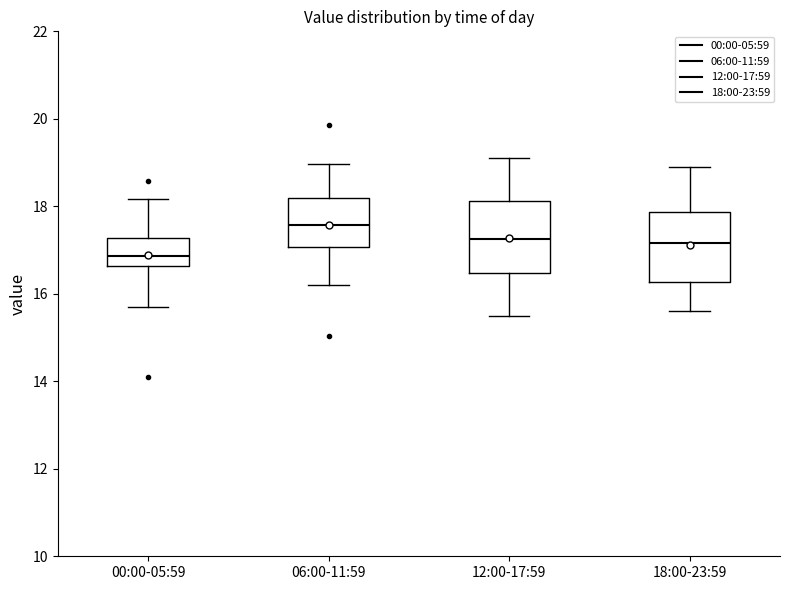

Which box's median line is the lowest?

00:00-05:59